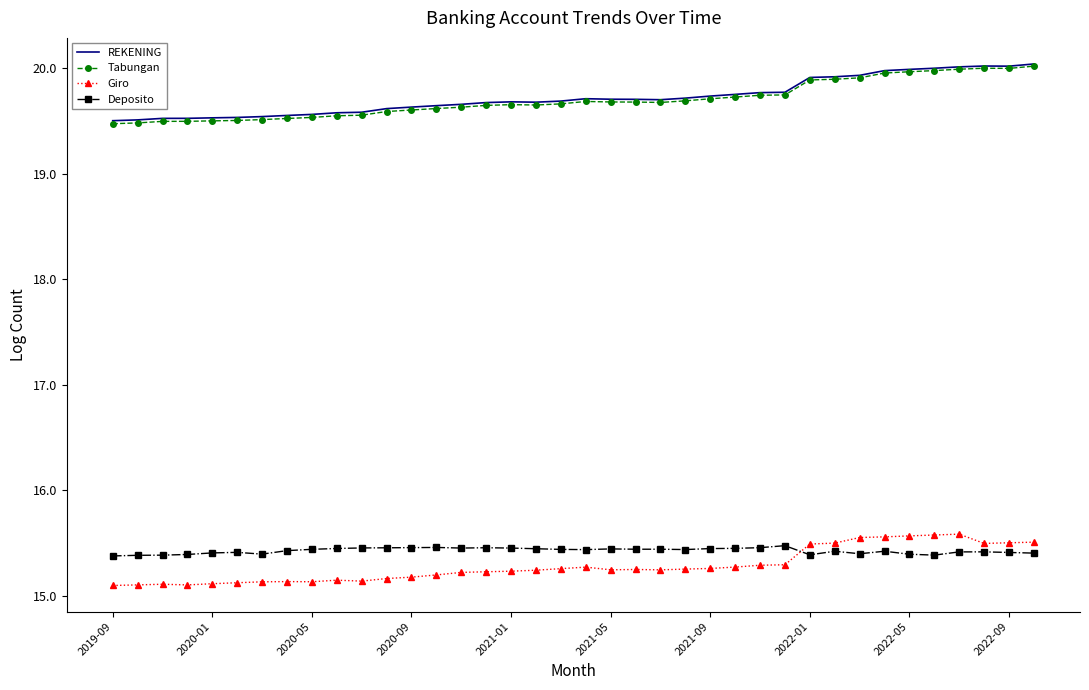

True or false: Giro and Tabungan cross at least once.

False